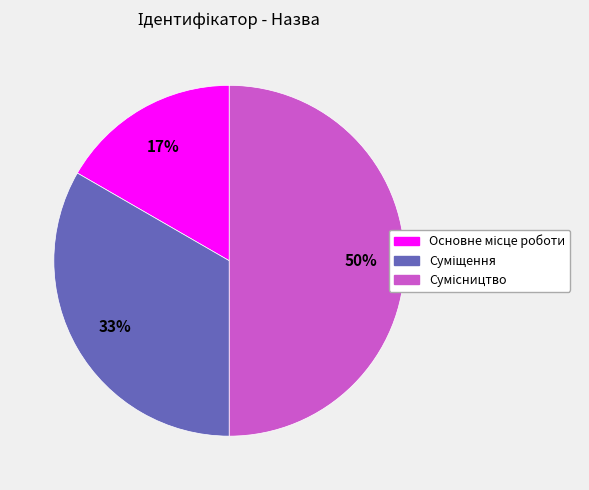

To the nearest percent, what is the average slice percentage?

33%